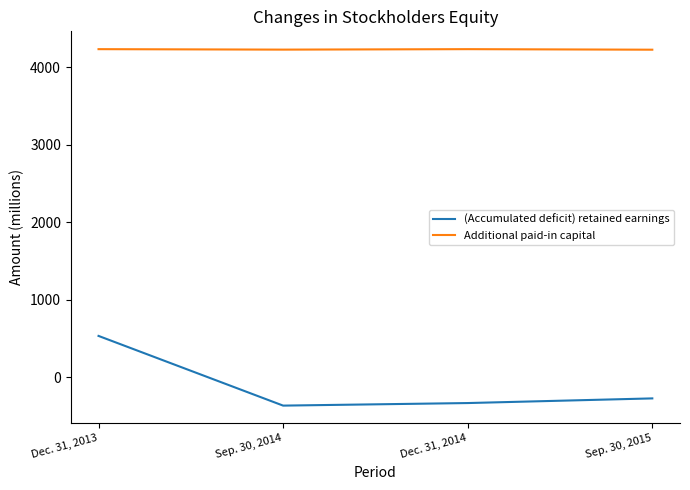

True or false: (Accumulated deficit) retained earnings has more than 1 interior local peaks.

False